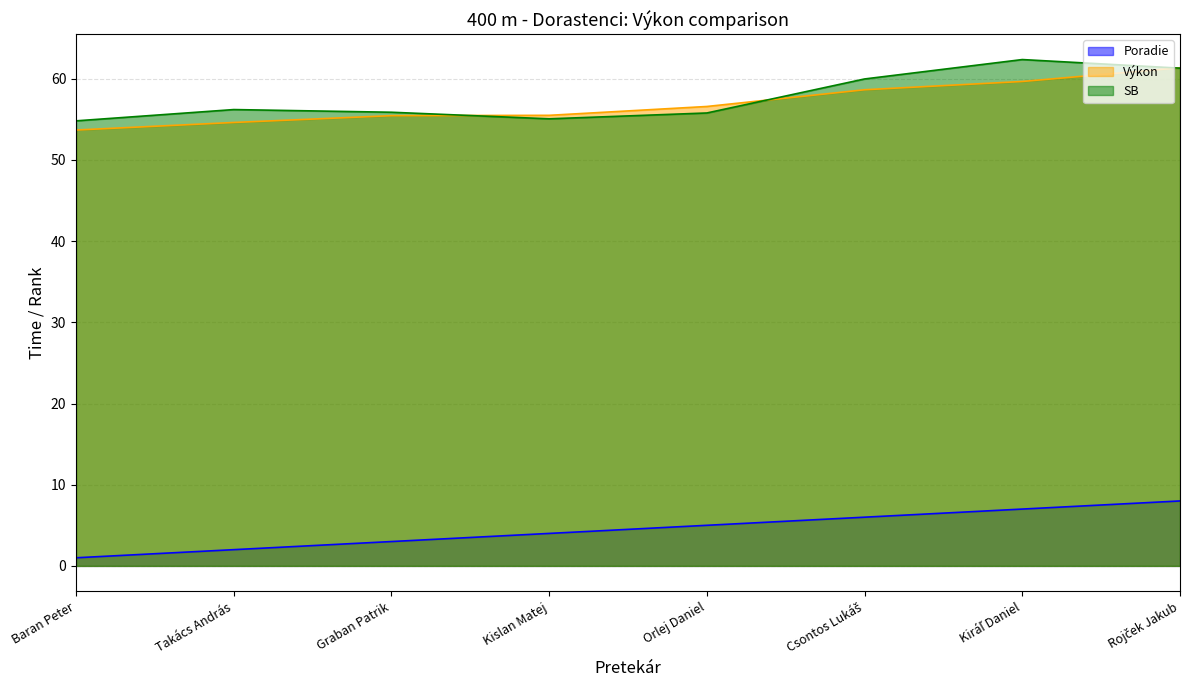

Which series has the largest total across all categories?

SB